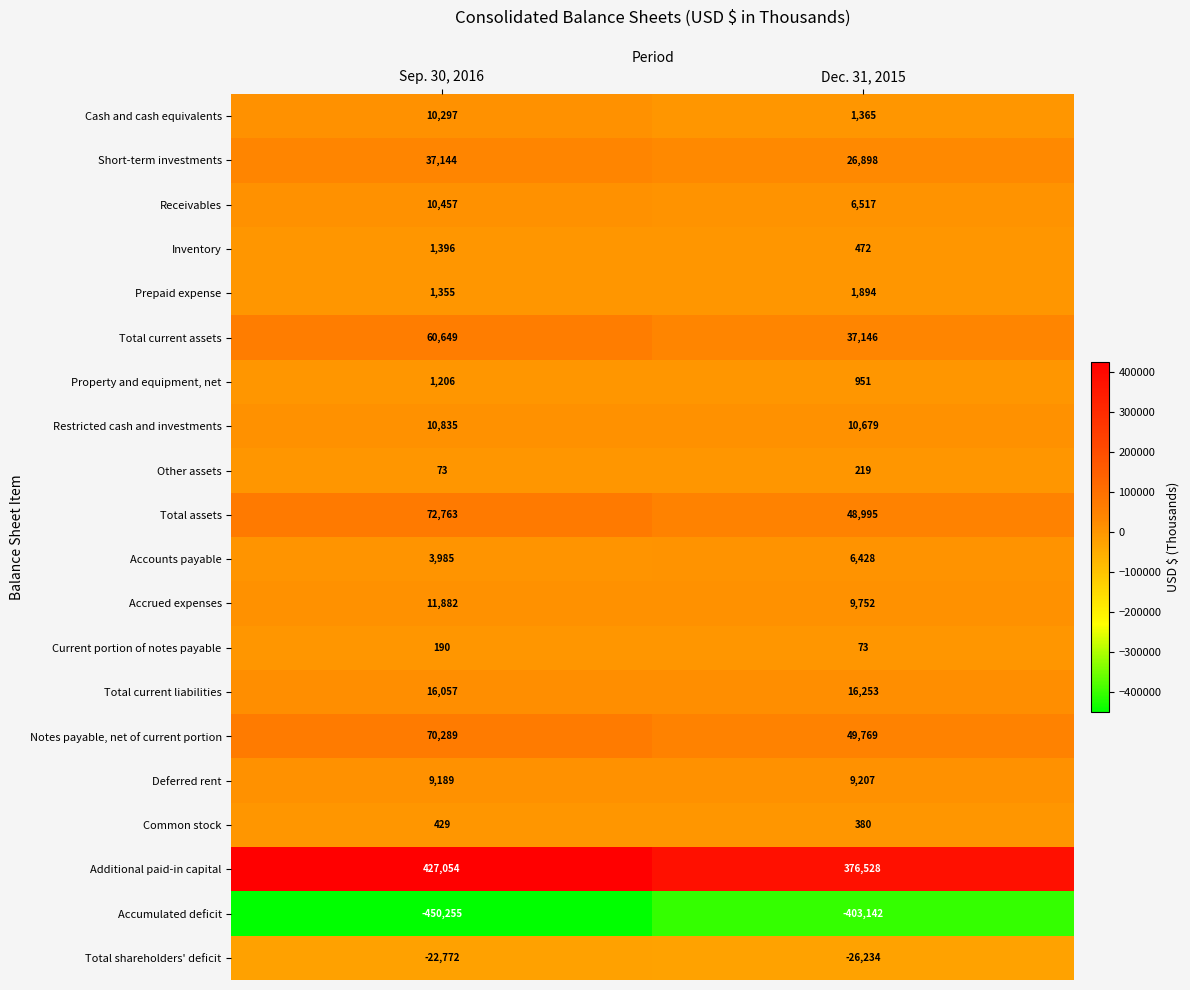

List the series in order of their peak value, highest first.

Additional paid-in capital, Total assets, Notes payable, net of current portion, Total current assets, Short-term investments, Total current liabilities, Accrued expenses, Restricted cash and investments, Receivables, Cash and cash equivalents, Deferred rent, Accounts payable, Prepaid expense, Inventory, Property and equipment, net, Common stock, Other assets, Current portion of notes payable, Total shareholders' deficit, Accumulated deficit